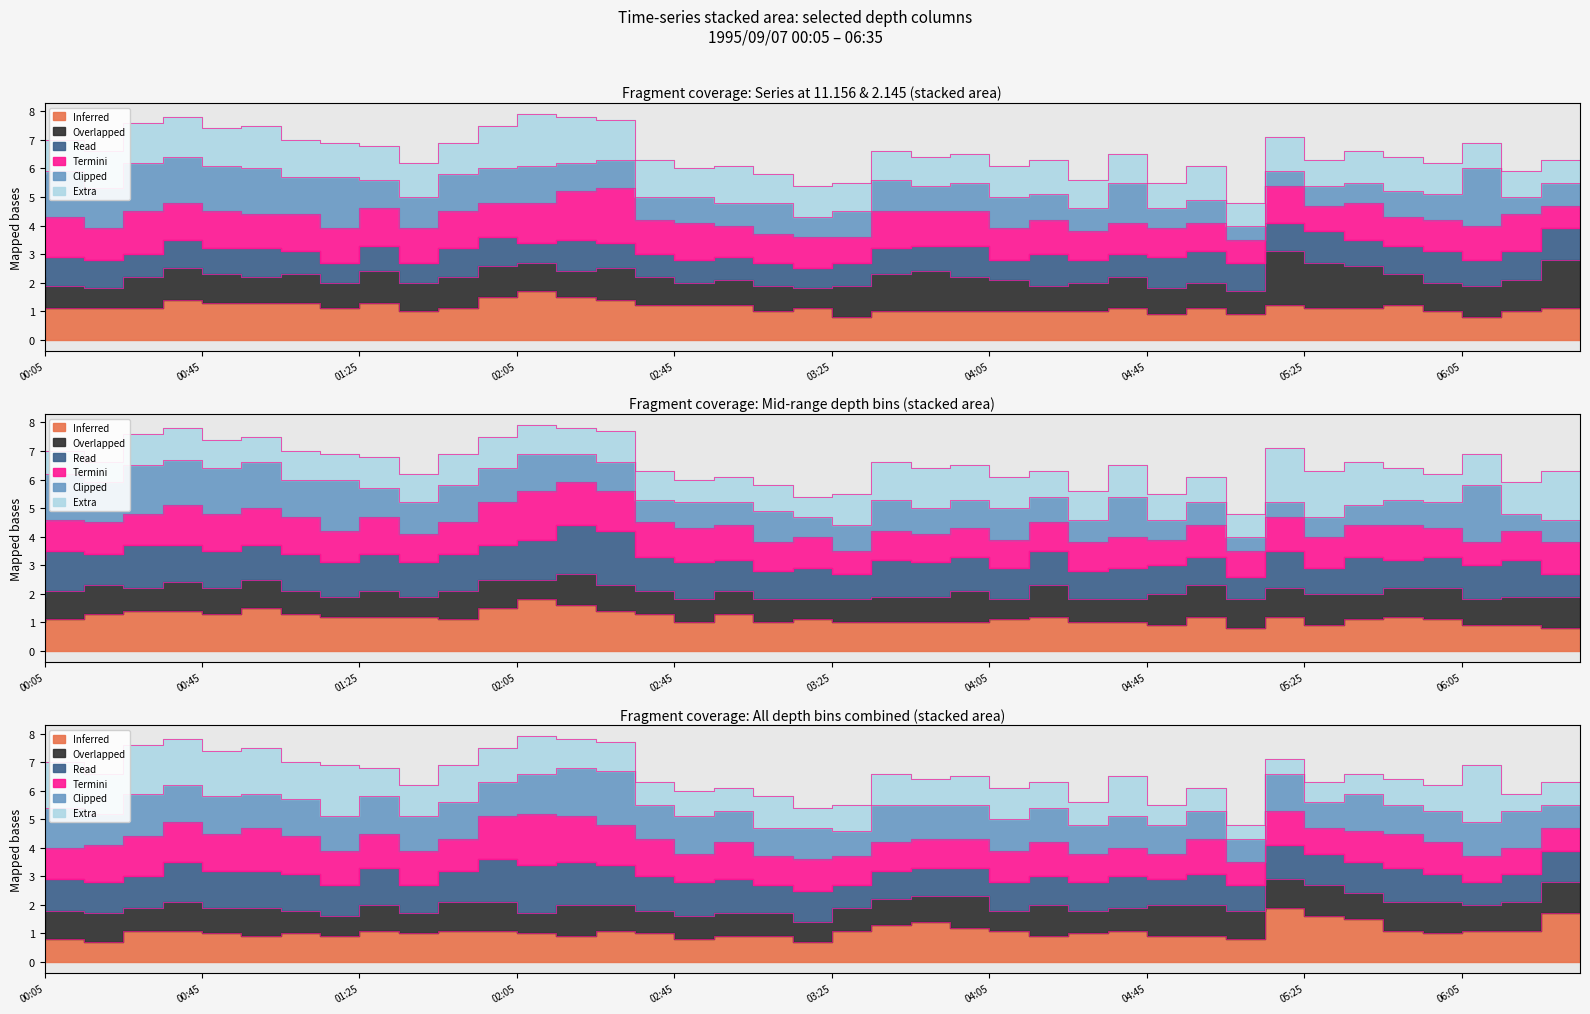

At which category does the chart reach its peak across all series?

05:25